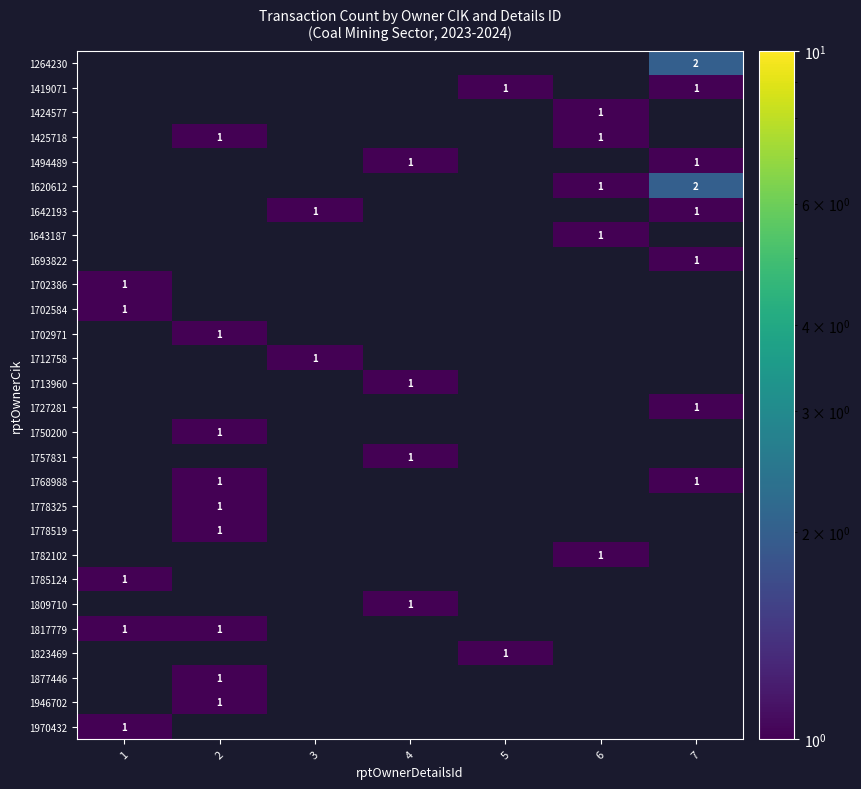

Is it true that 1817779 equals 1 at 1?

True